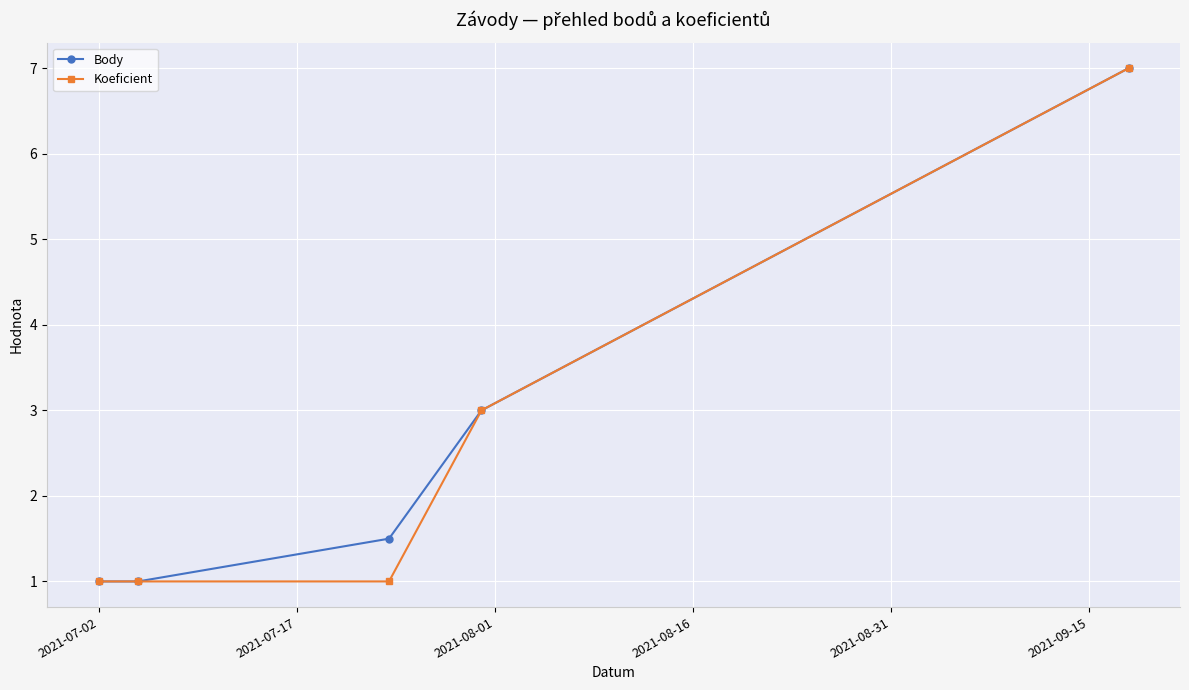

What is the greatest value displayed?

7.0